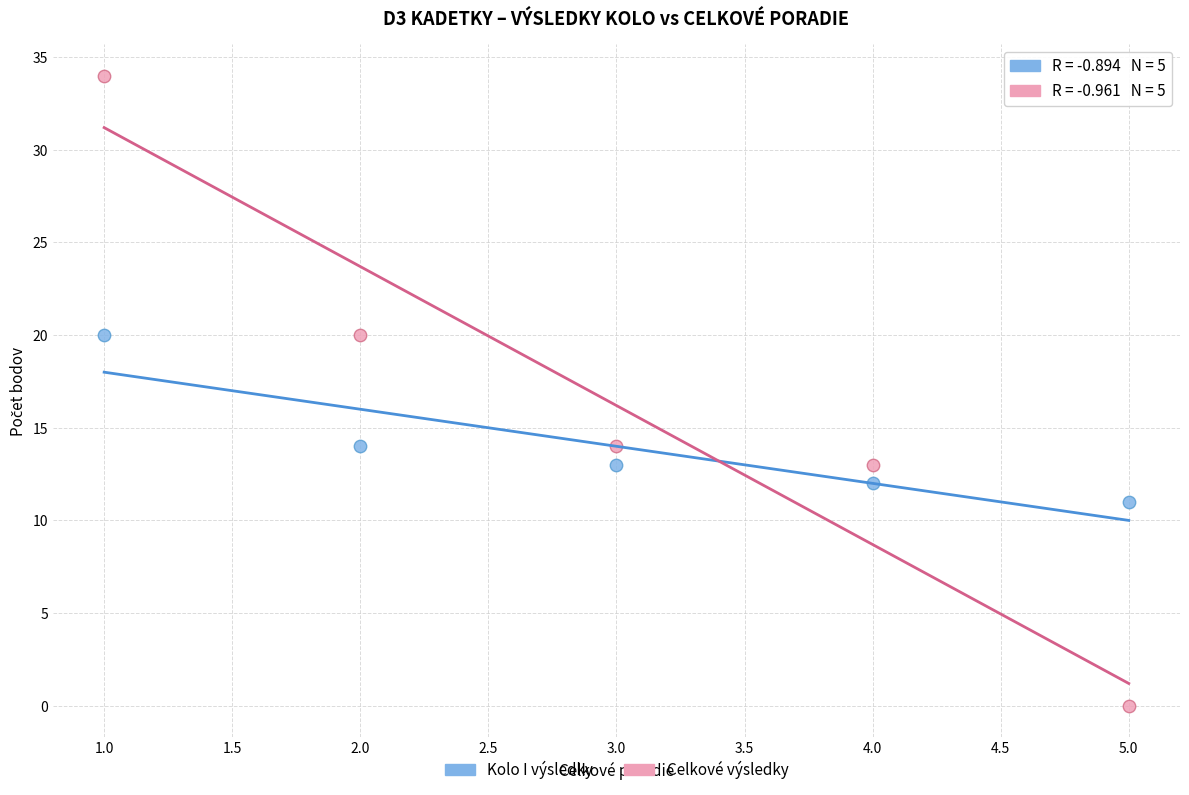

Which series has the largest Y range (max minus min)?

Celkové výsledky